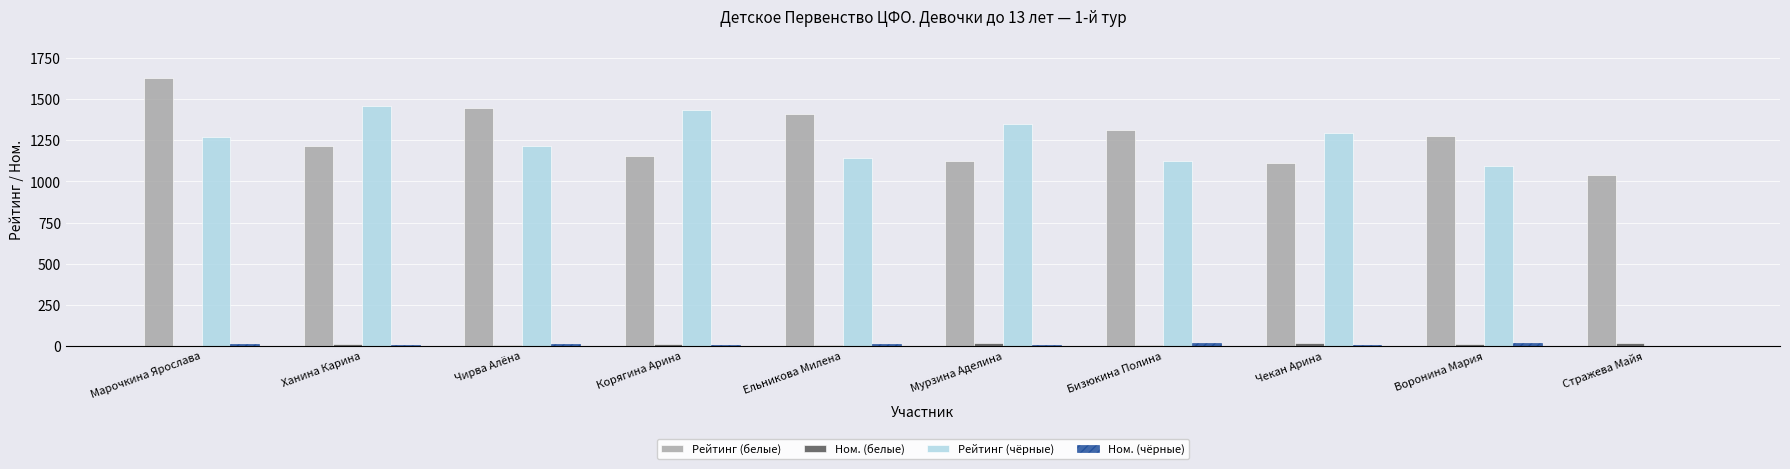

Is it true that Рейтинг (белые) equals 1126 at Мурзина Аделина?

True